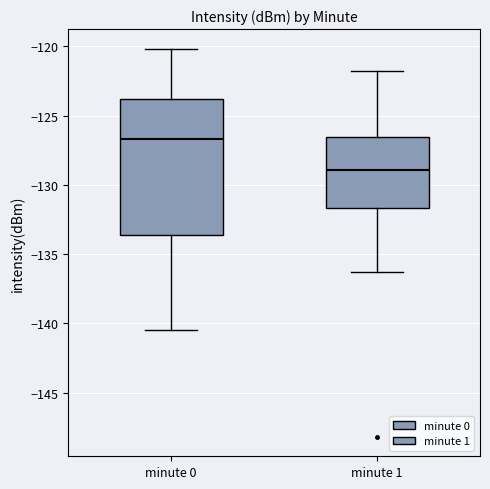

Which box has the lowest median line?

minute 1